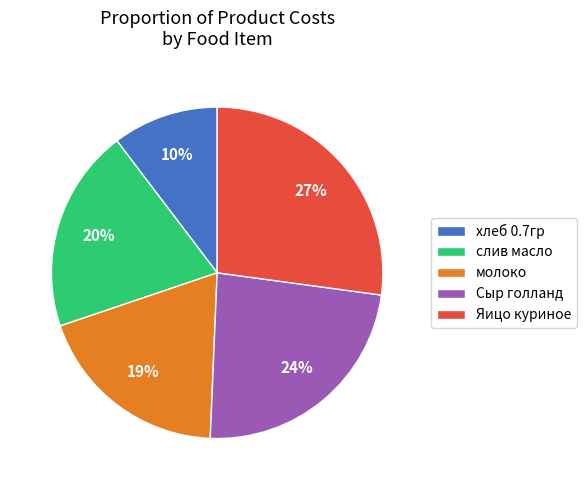

To the nearest percent, what is the average slice percentage?

20%